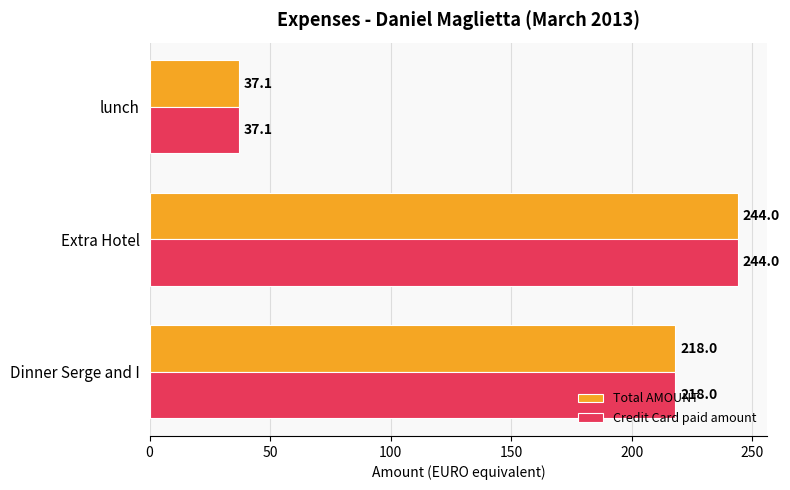

What is the difference between the Total AMOUNT values at Extra Hotel and Dinner Serge and I?

26.0